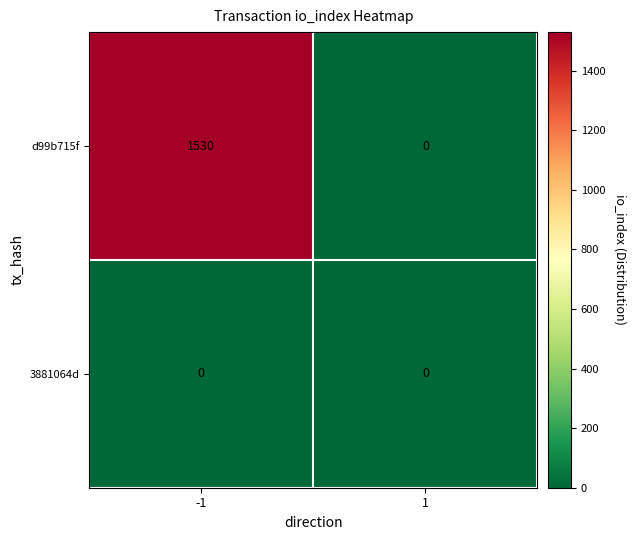

Reading left to right, list all the values displayed in this chart.

d99b715f: -1=1530	1=0
3881064d: -1=0	1=0